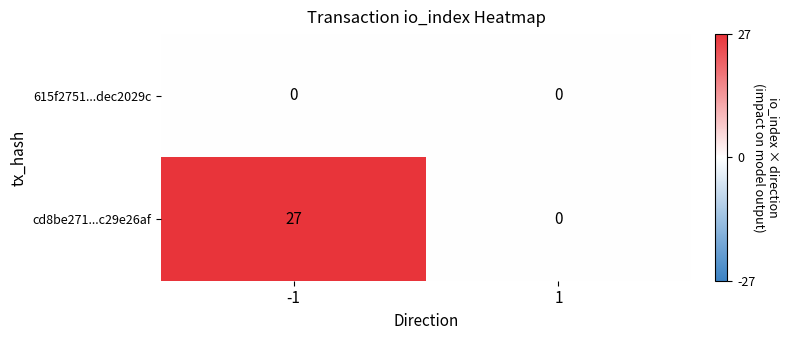

At which category does the chart reach its peak across all series?

-1